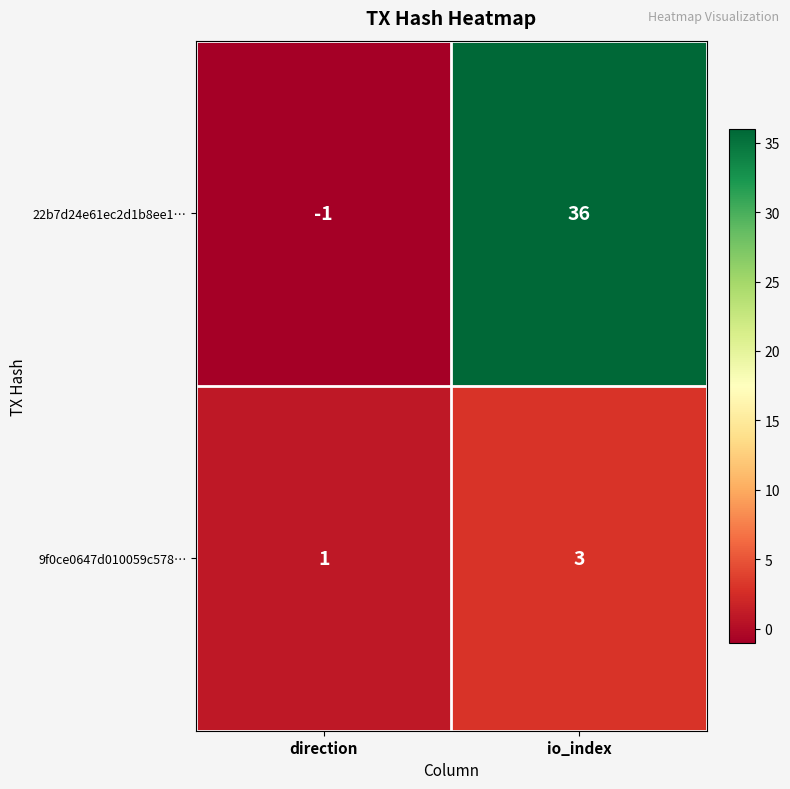

True or false: 22b7d24e61ec2d1b8ee1… has a value of -1 at direction.

True